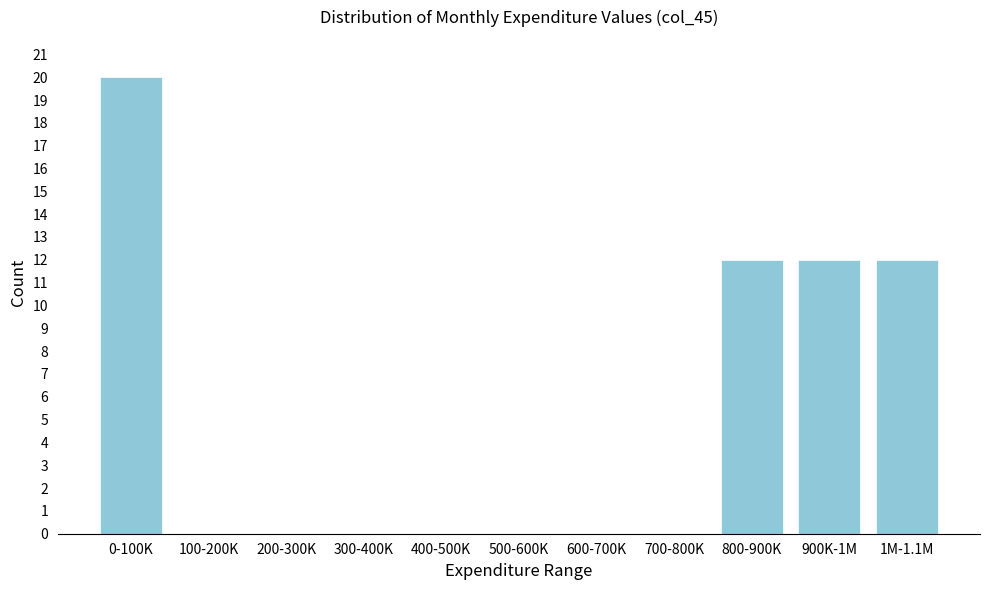

Reading left to right, list all the values displayed in this chart.

0-100K=20	100-200K=0	200-300K=0	300-400K=0	400-500K=0	500-600K=0	600-700K=0	700-800K=0	800-900K=12	900K-1M=12	1M-1.1M=12